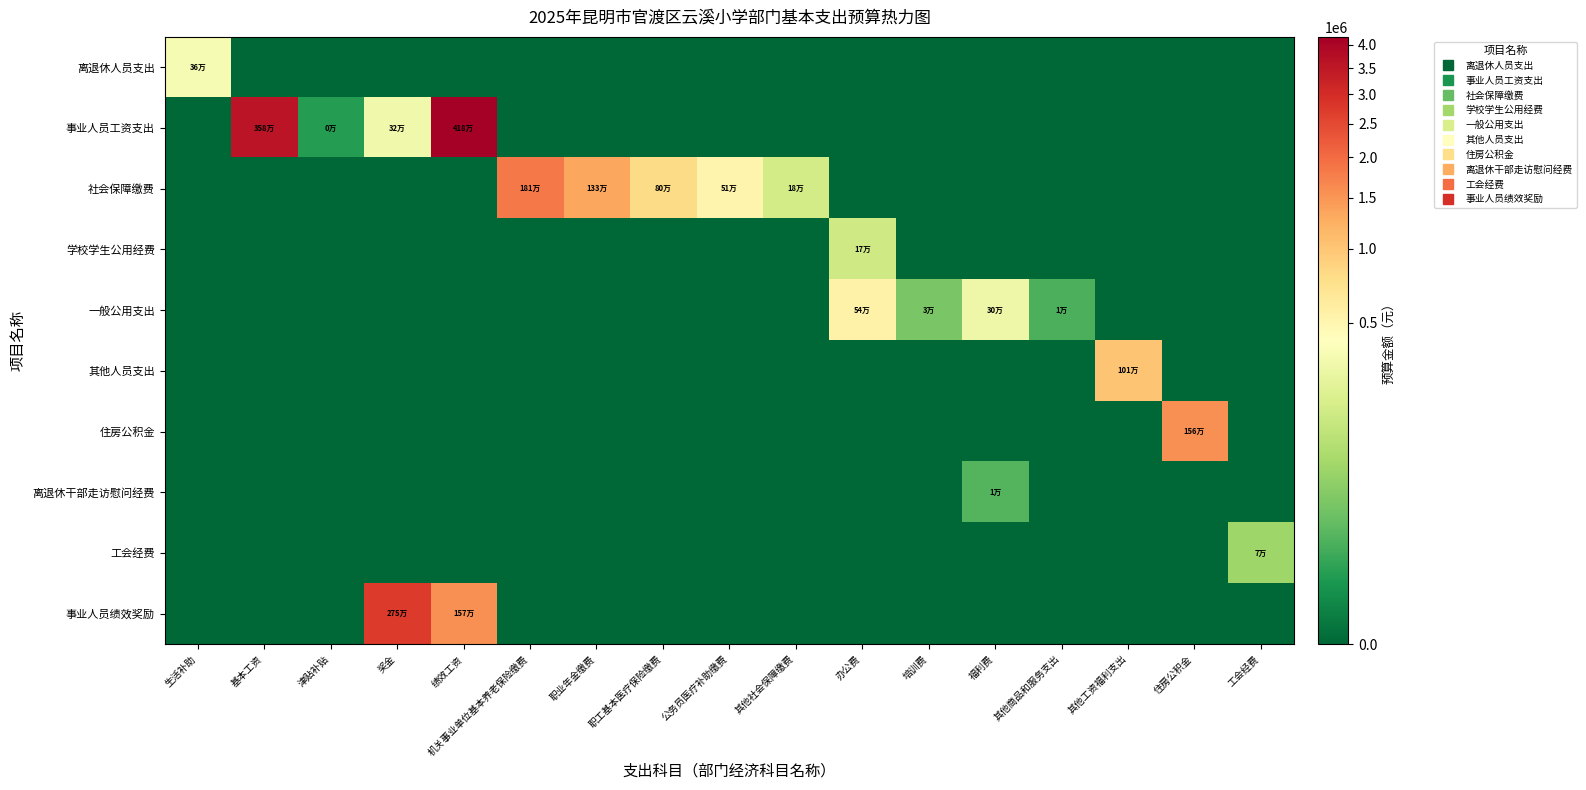

List the series in order of their peak value, highest first.

事业人员工资支出, 事业人员绩效奖励, 社会保障缴费, 住房公积金, 其他人员支出, 一般公用支出, 离退休人员支出, 学校学生公用经费, 工会经费, 离退休干部走访慰问经费